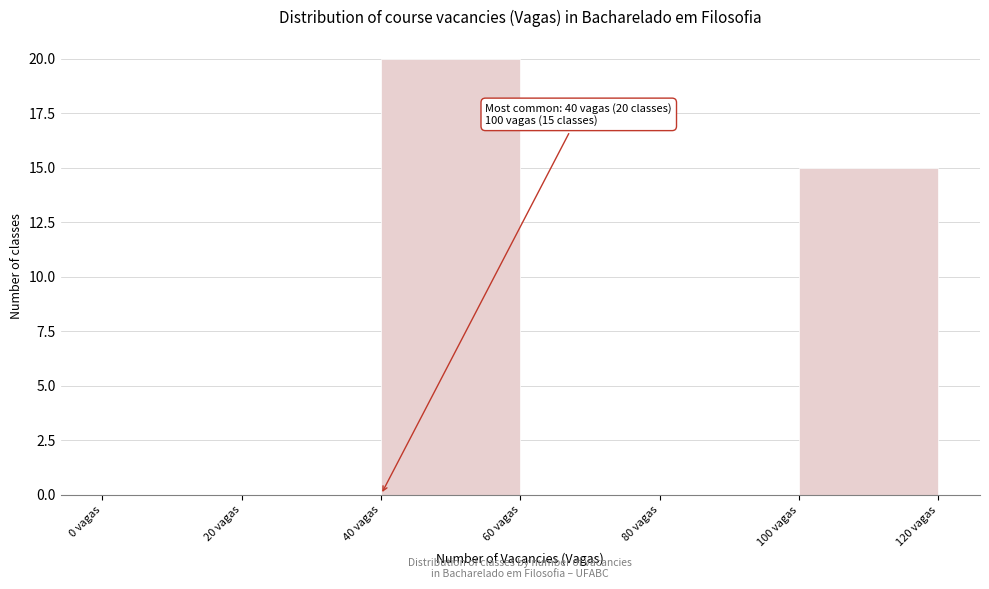

Which range on the x-axis has the tallest bar?

40 to 60